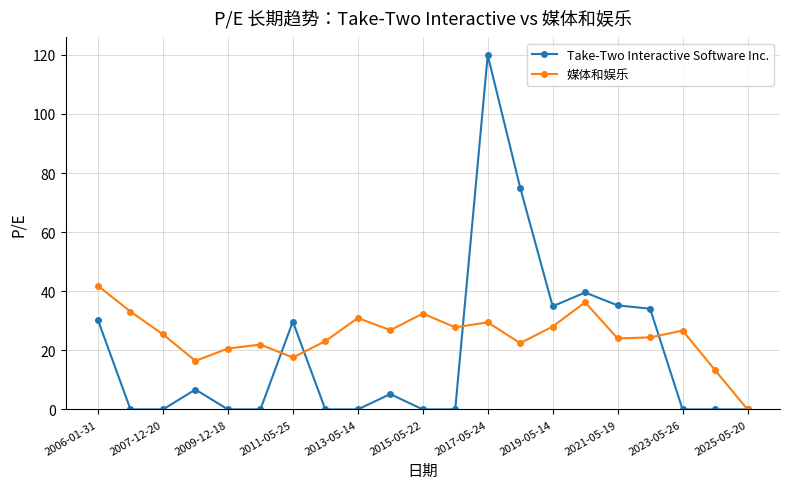

Which series has the largest range (max minus min)?

Take-Two Interactive Software Inc.